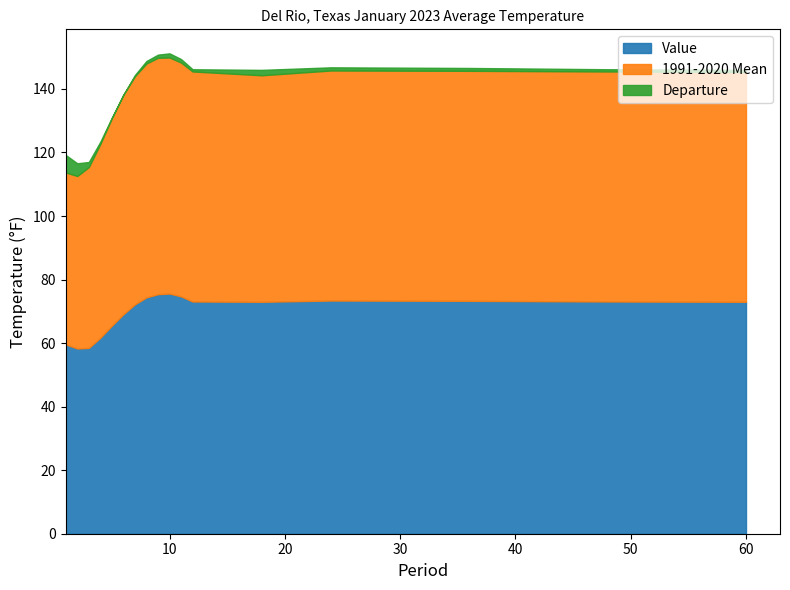

Reading left to right, what are all the values shown in this chart?

Value: 59.6	58.3	58.5	61.7	65.5	69.1	72.2	74.4	75.4	75.6	74.7	73.1	73.0	73.4	73.3	73.1	73.0
1991-2020 Mean: 54.1	54.3	56.9	61.0	65.3	69.1	71.8	73.6	74.4	74.3	73.6	72.4	71.3	72.4	72.4	72.4	72.3
Departure: 5.5	4.0	1.6	0.7	0.2	0.0	0.4	0.8	1.0	1.3	1.1	0.7	1.7	1.0	0.9	0.7	0.7